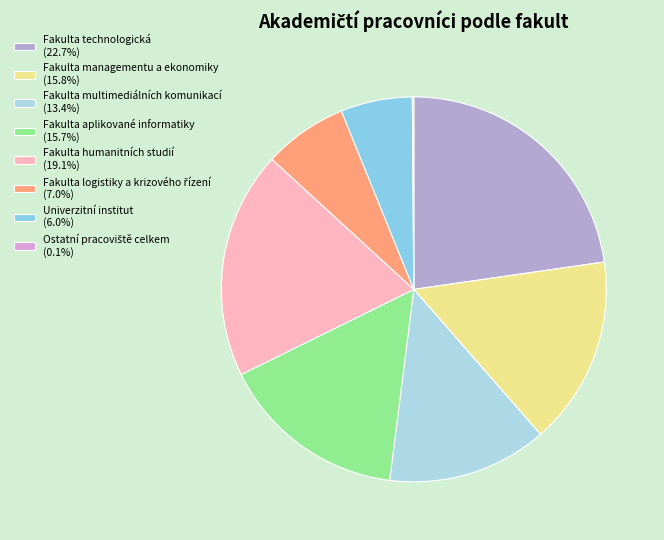

Does any single category account for the majority?

No